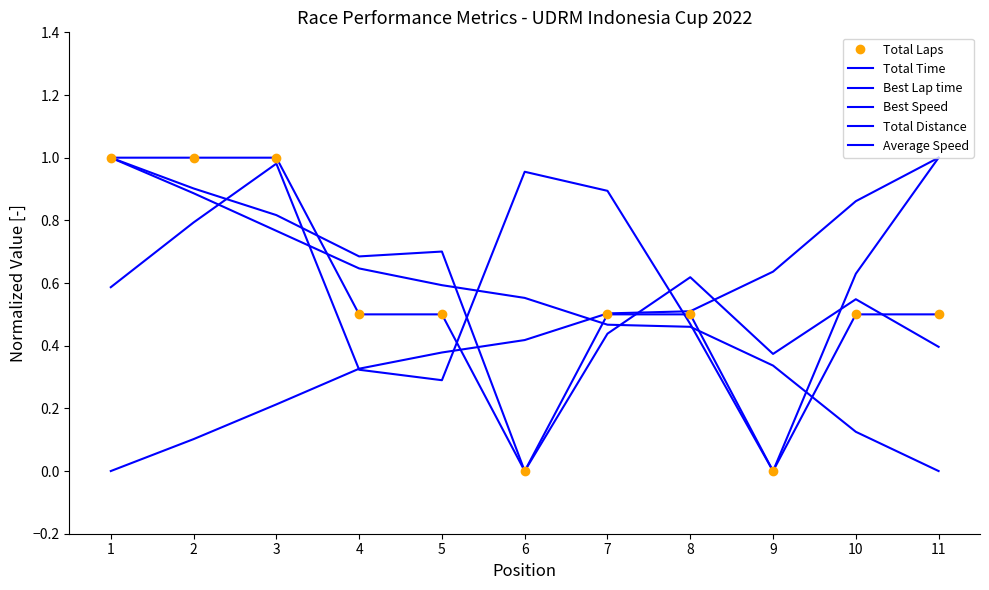

Reading right to left, what are all the values shown in this chart?

Total Laps: 11=0.5	10=0.5	9=0.0	8=0.5	7=0.5	6=0.0	5=0.5	4=0.5	3=1.0	2=1.0	1=1.0
Total Time: 11=1.0	10=0.6	9=0.0	8=0.5	7=0.9	6=1.0	5=0.3	4=0.3	3=1.0	2=0.8	1=0.6
Best Lap time: 11=1.0	10=0.9	9=0.6	8=0.5	7=0.5	6=0.4	5=0.4	4=0.3	3=0.2	2=0.1	1=0.0
Best Speed: 11=0.0	10=0.1	9=0.3	8=0.5	7=0.5	6=0.6	5=0.6	4=0.6	3=0.8	2=0.9	1=1.0
Total Distance: 11=0.5	10=0.5	9=0.0	8=0.5	7=0.5	6=0.0	5=0.5	4=0.5	3=1.0	2=1.0	1=1.0
Average Speed: 11=0.4	10=0.5	9=0.4	8=0.6	7=0.4	6=0.0	5=0.7	4=0.7	3=0.8	2=0.9	1=1.0